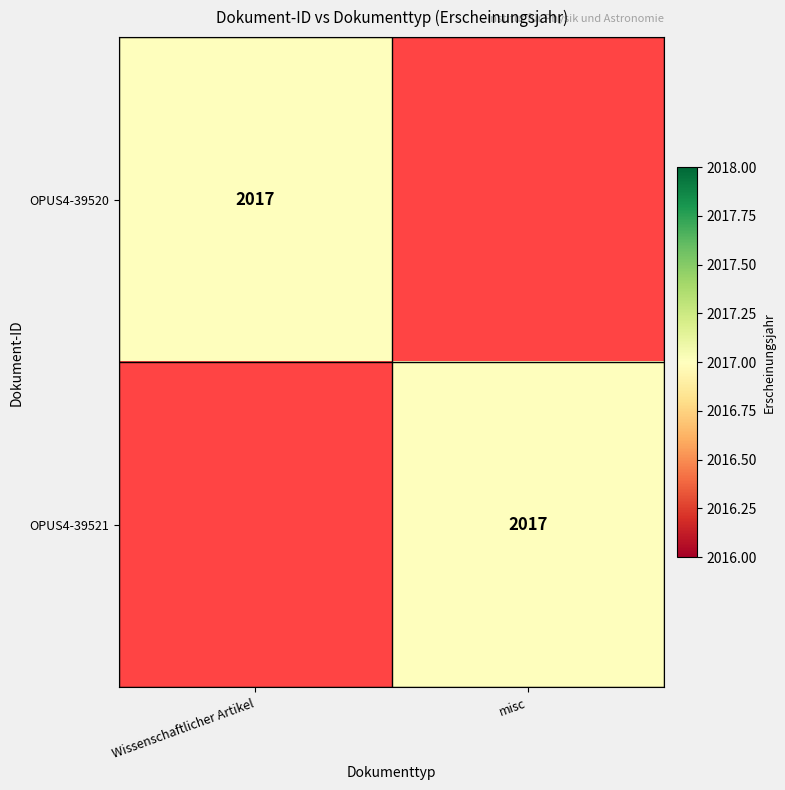

Is it true that OPUS4-39521 equals 2017 at misc?

True